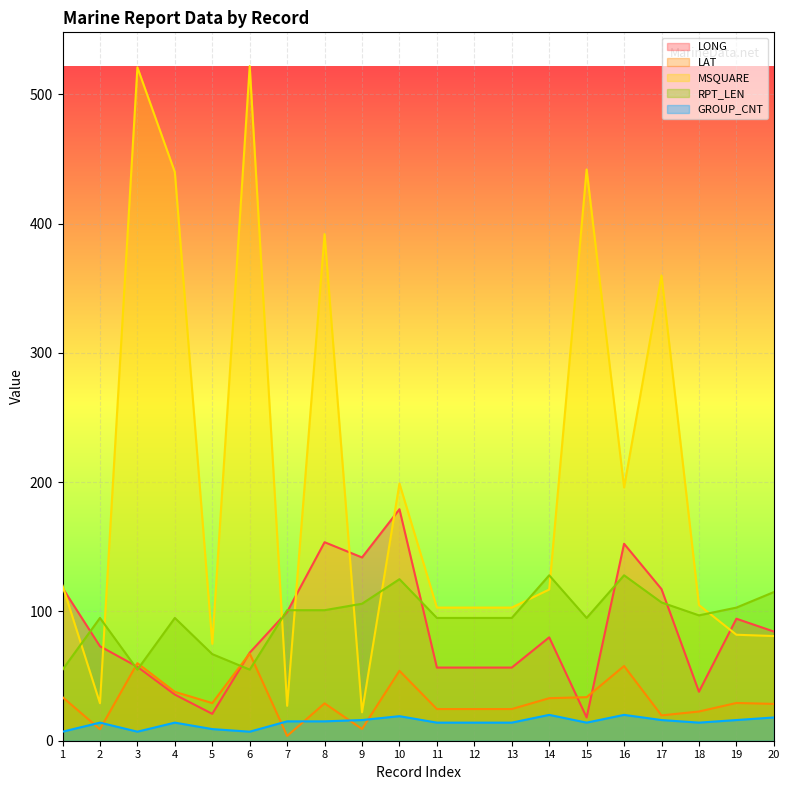

Does the chart display data point markers on the line(s)?

No